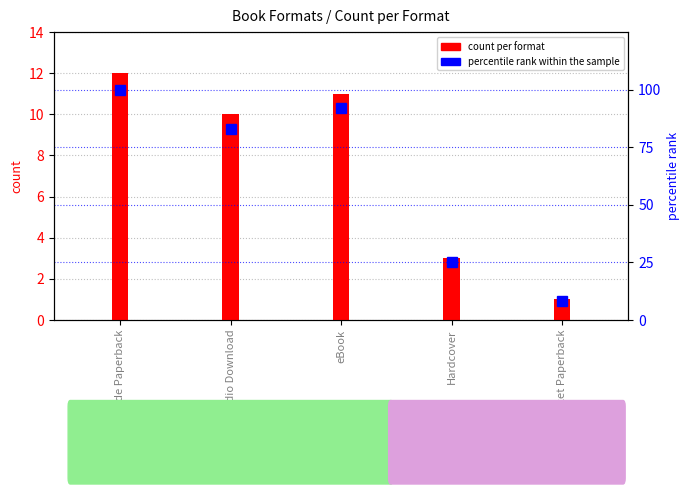

Which has a higher value, Audio Download or Hardcover?

Audio Download